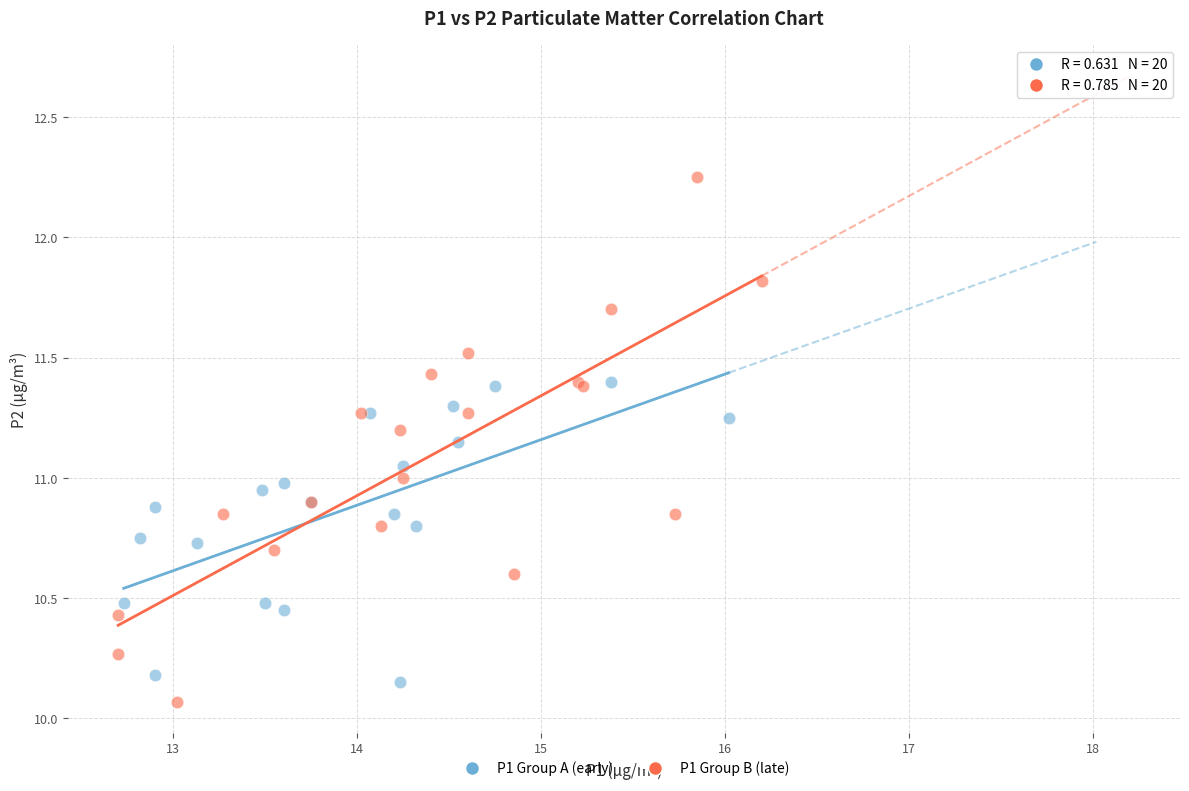

Which series has the widest spread of Y values?

P1 Group B (late)